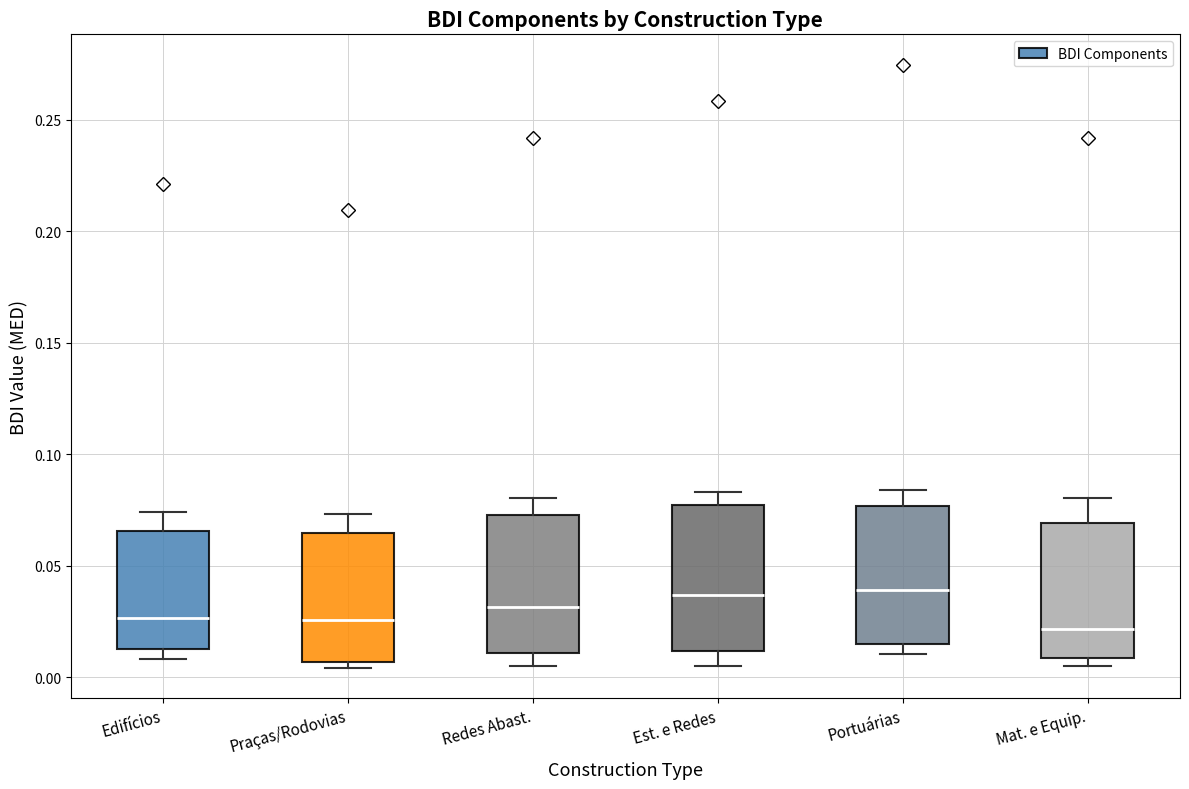

Reading left to right, transcribe this box plot: for each box, give where its median line is, the range the box spans, and where its two whiskers end, as read against the y-axis. The values are not printed on the chart, so give them approximately, as read against the axis.

Edifícios: median 0.025, box 0.010 to 0.065, whiskers 0.010 (just below the box's lower edge) to 0.075
Praças/Rodovias: median 0.025, box 0.005 to 0.065, whiskers 0.005 (just below the box's lower edge) to 0.075
Redes Abast.: median 0.030, box 0.010 to 0.075, whiskers 0.005 to 0.080
Est. e Redes: median 0.035, box 0.010 to 0.075, whiskers 0.005 to 0.085
Portuárias: median 0.040, box 0.015 to 0.075, whiskers 0.010 to 0.085
Mat. e Equip.: median 0.020, box 0.010 to 0.070, whiskers 0.005 to 0.080